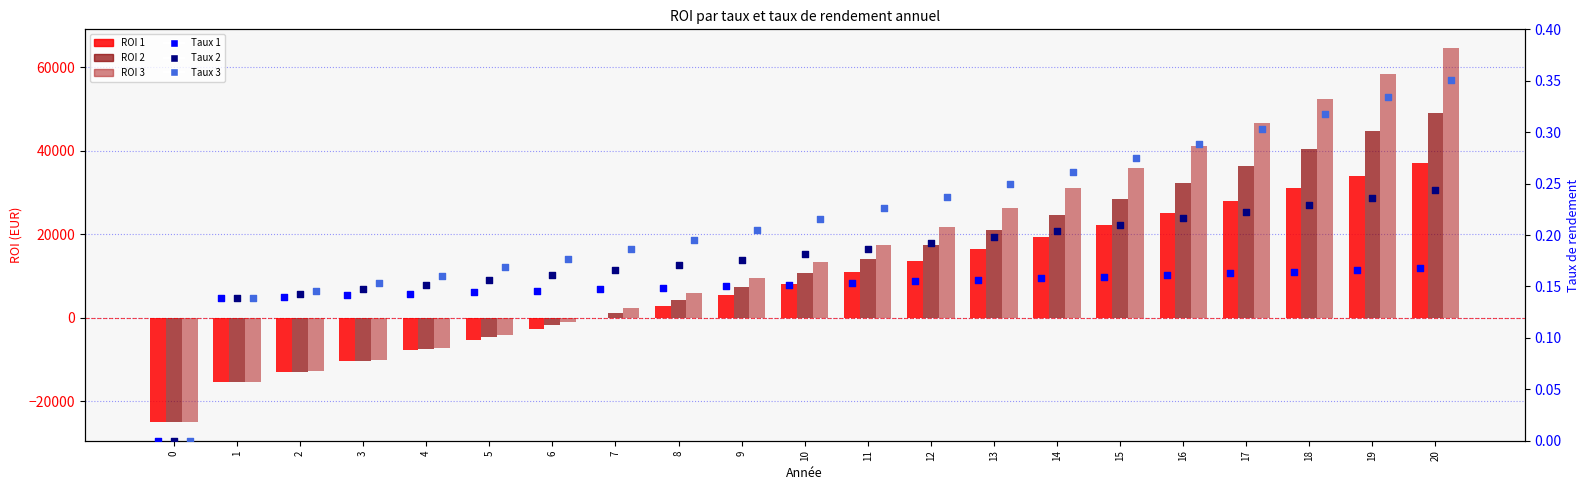

At which category is the sum across all series the highest?

20